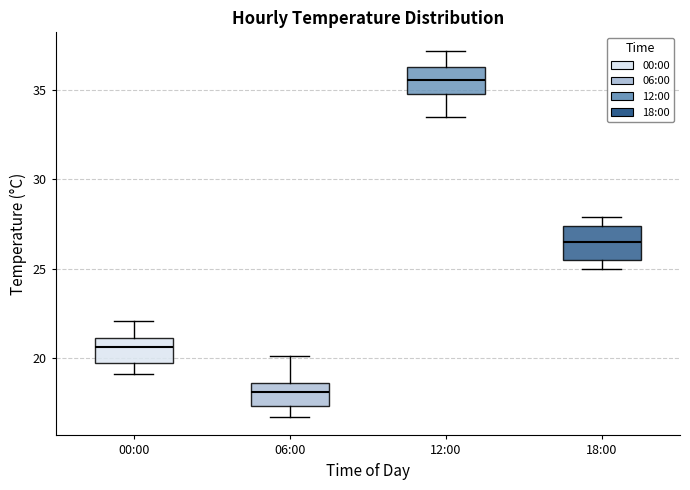

Where does the median line of the box for 12:00 sit on the y-axis? The values are not printed on the chart, so give them approximately, as read against the axis.

35.5